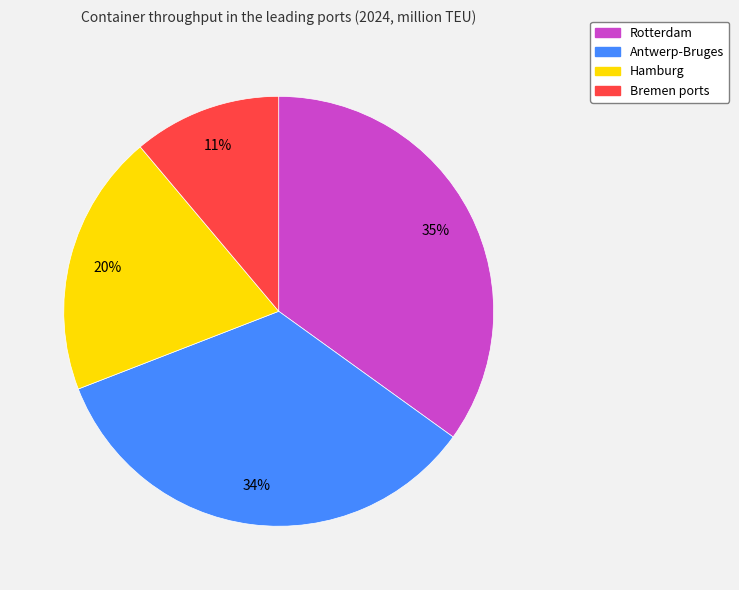

Is it true that Rotterdam is 35% of the pie?

True